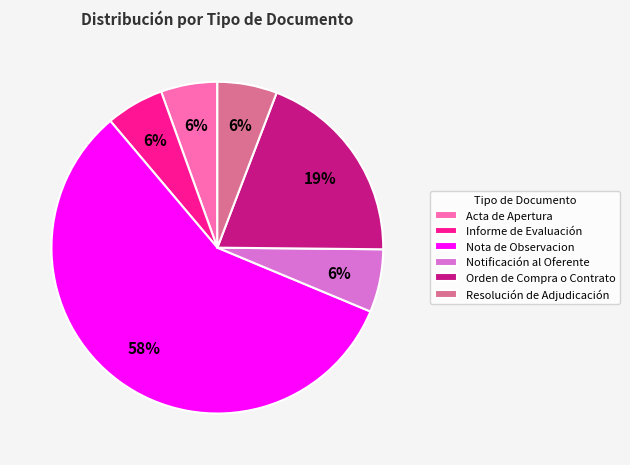

Which category accounts for the majority?

Nota de Observacion